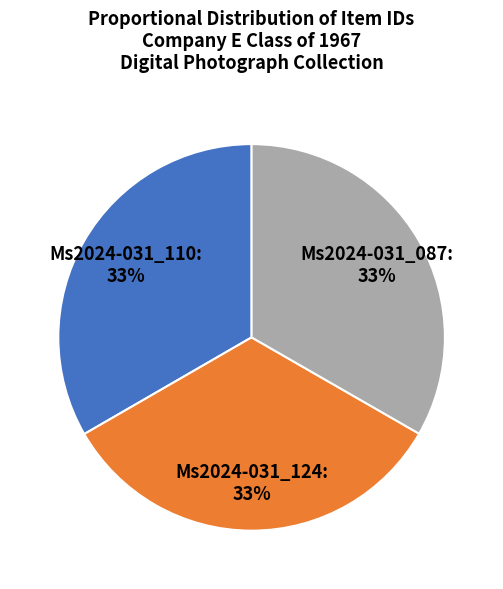

To the nearest percent, what is the combined percentage of Ms2024-031_110: 33% and Ms2024-031_087: 33%?

67%